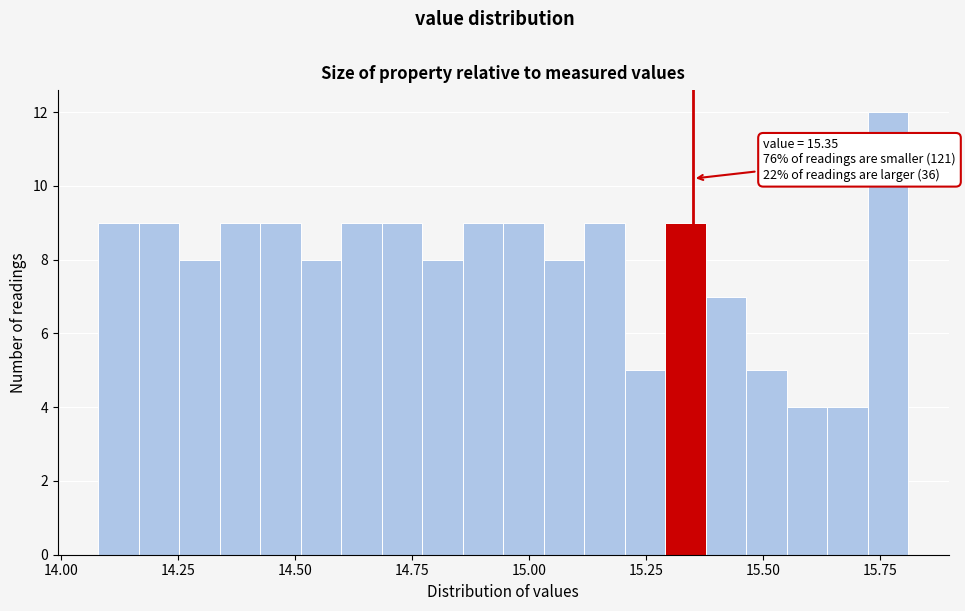

Around what value on the x-axis is the tallest bar? Give the approximate position of its centre, as read against the axis.

15.75